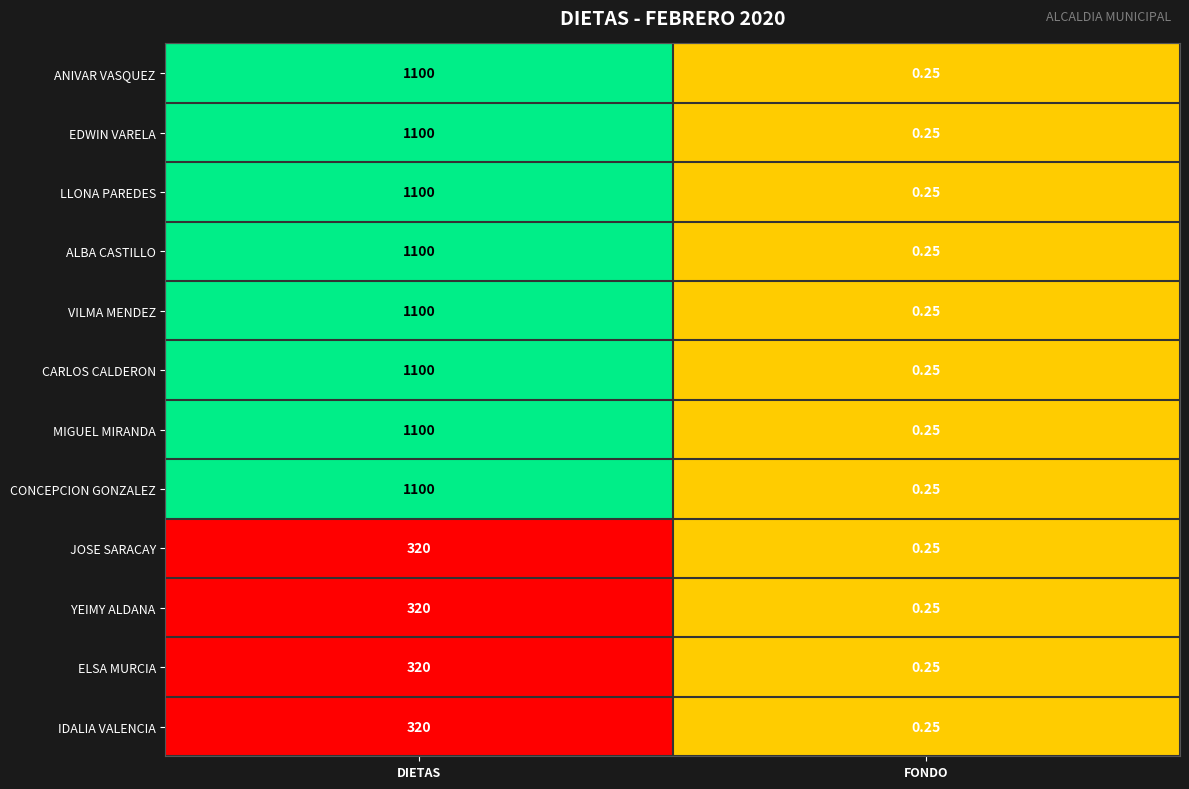

Where is JOSE SARACAY nearest to the value 160?

FONDO